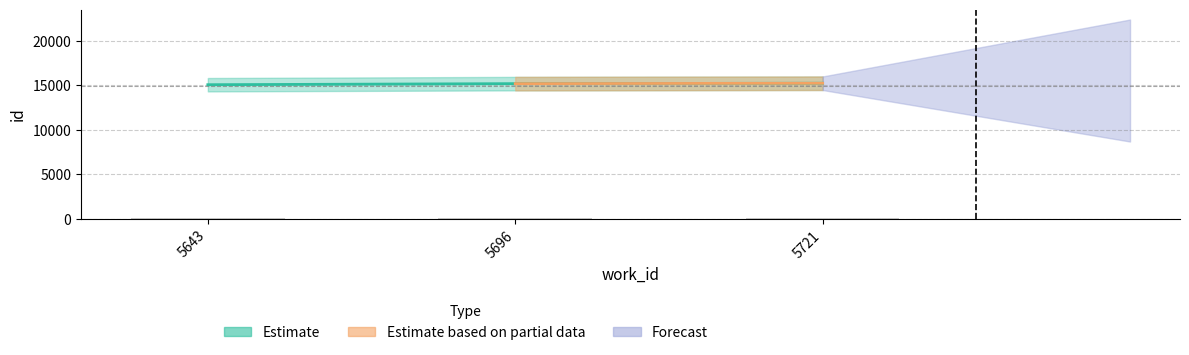

How many data points are less than 15206?

1